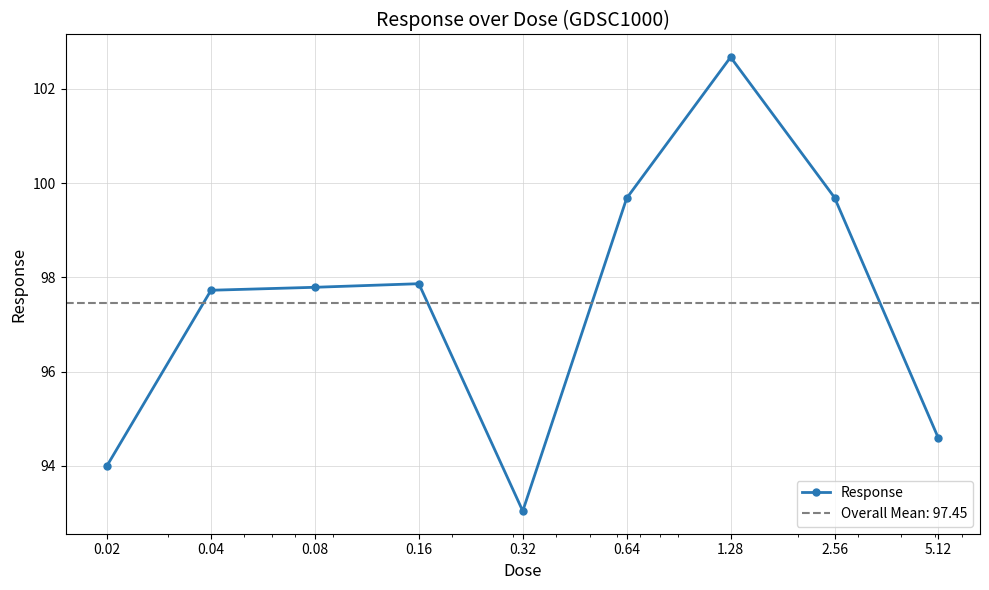

What is the ratio of the value at 0.04 to the value at 1.28?

1.0